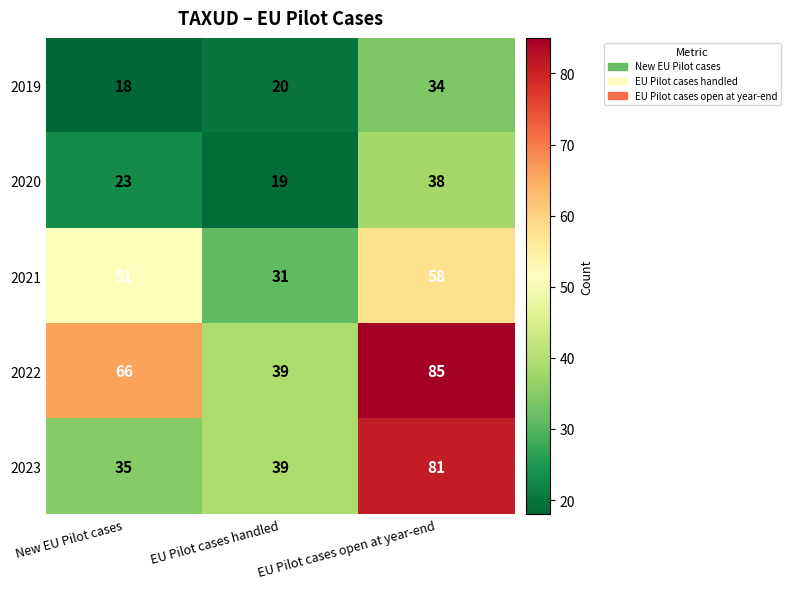

At how many categories does at least one series exceed 50?

2